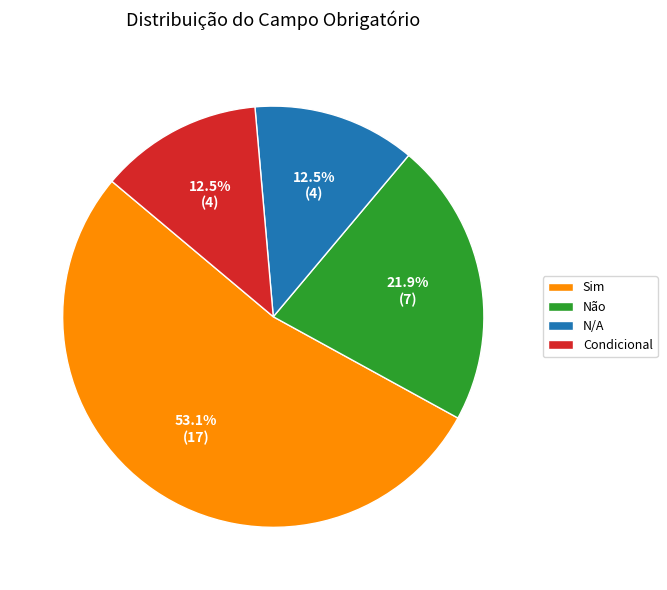

To the nearest percent, what is the difference between the Sim and Não slice percentages?

31%